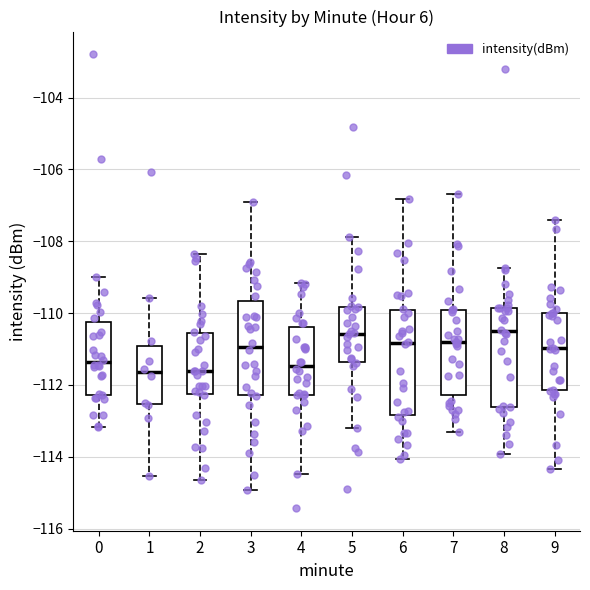

Reading left to right, transcribe this box plot: for each box, give where its median line is, the range the box spans, and where its two whiskers end, as read against the y-axis. The values are not printed on the chart, so give them approximately, as read against the axis.

0: median -111.4, box -112.2 to -110.2, whiskers -113.2 to -109.0
1: median -111.6, box -112.6 to -111.0, whiskers -114.6 to -109.6
2: median -111.6, box -112.2 to -110.6, whiskers -114.6 to -108.4
3: median -111.0, box -112.2 to -109.6, whiskers -115.0 to -107.0
4: median -111.4, box -112.2 to -110.4, whiskers -114.4 to -109.2
5: median -110.6, box -111.4 to -109.8, whiskers -113.2 to -107.8
6: median -110.8, box -112.8 to -110.0, whiskers -114.0 to -106.8
7: median -110.8, box -112.2 to -110.0, whiskers -113.4 to -106.6
8: median -110.6, box -112.6 to -109.8, whiskers -114.0 to -108.8
9: median -111.0, box -112.2 to -110.0, whiskers -114.4 to -107.4